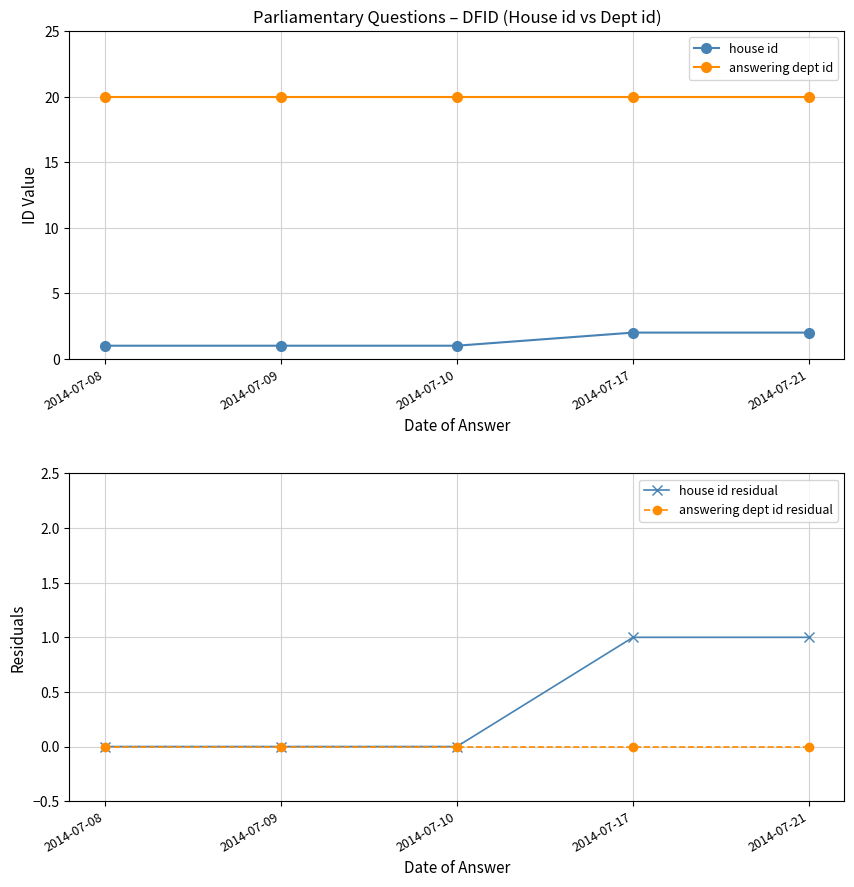

What is the total value across all series at 2014-07-21?

23